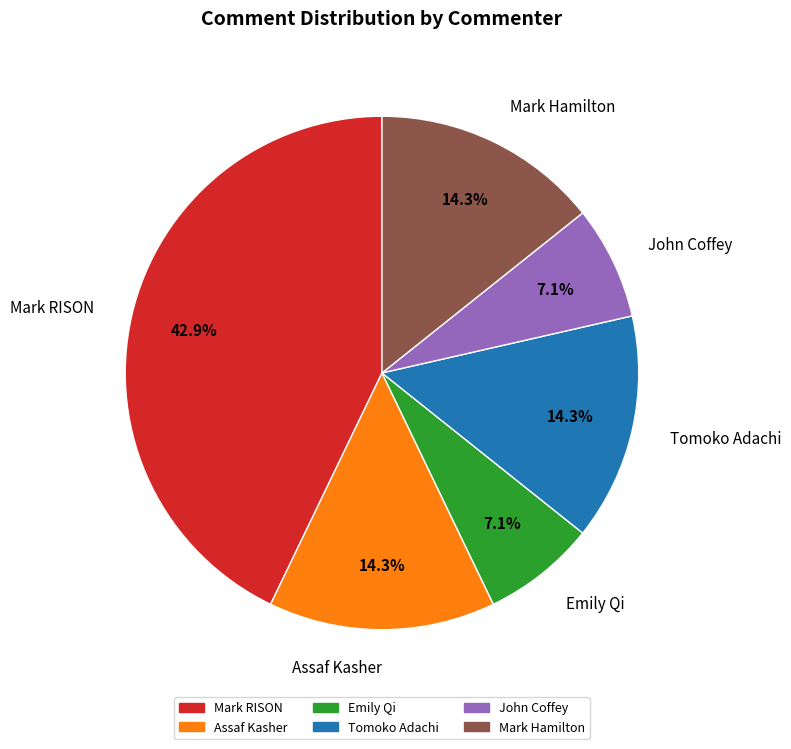

To the nearest percent, what is the average slice percentage?

17%